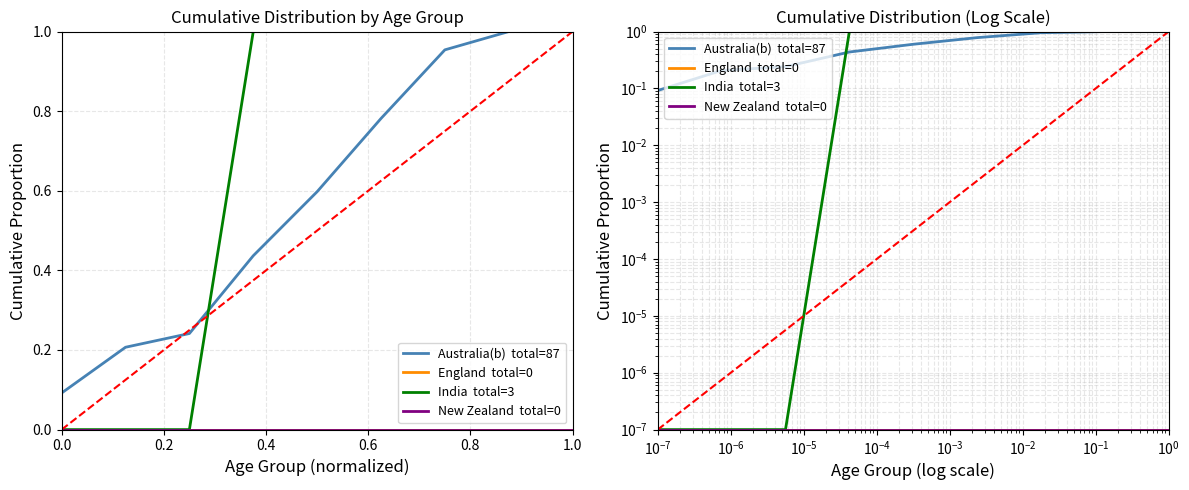

At how many categories does at least one series exceed 0?

9